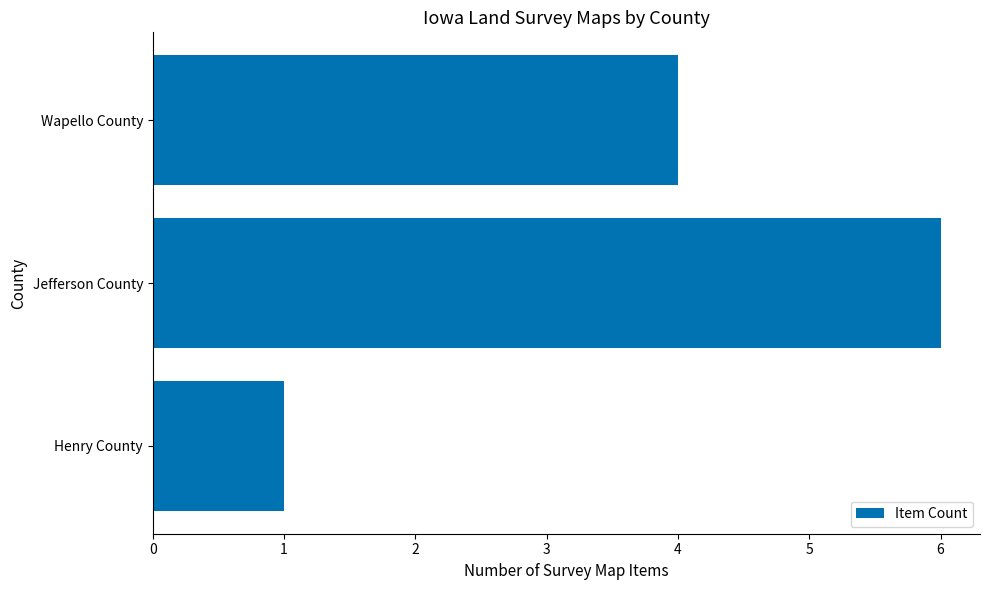

What is the smallest value displayed?

1